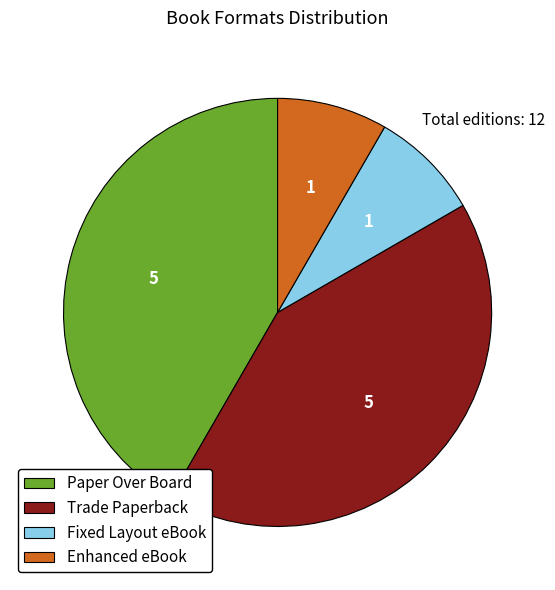

Approximately how many times larger is the value at Fixed Layout eBook compared to Paper Over Board?

0.2